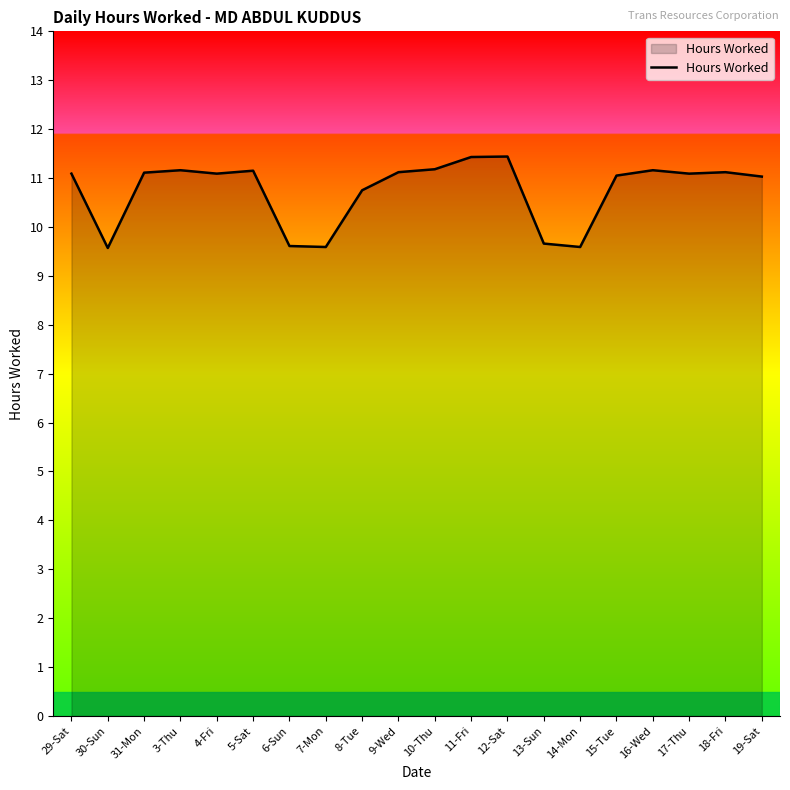

At which label does the data first exceed 11?

29-Sat